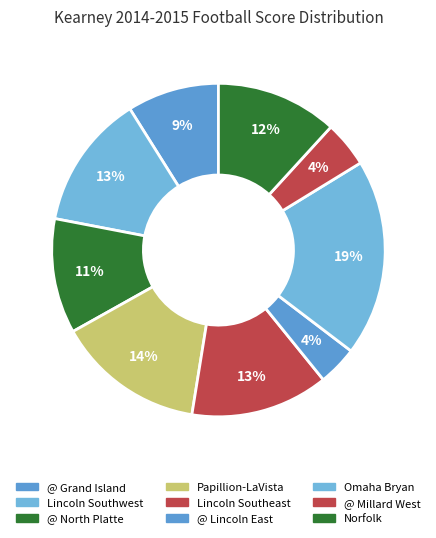

What percentage is NOT represented by Norfolk?

88.2%